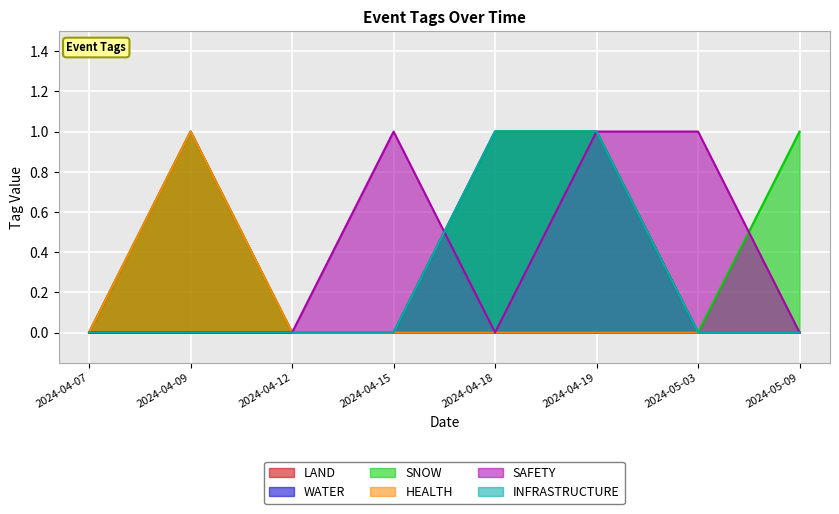

Which series has the largest total across all categories?

SNOW